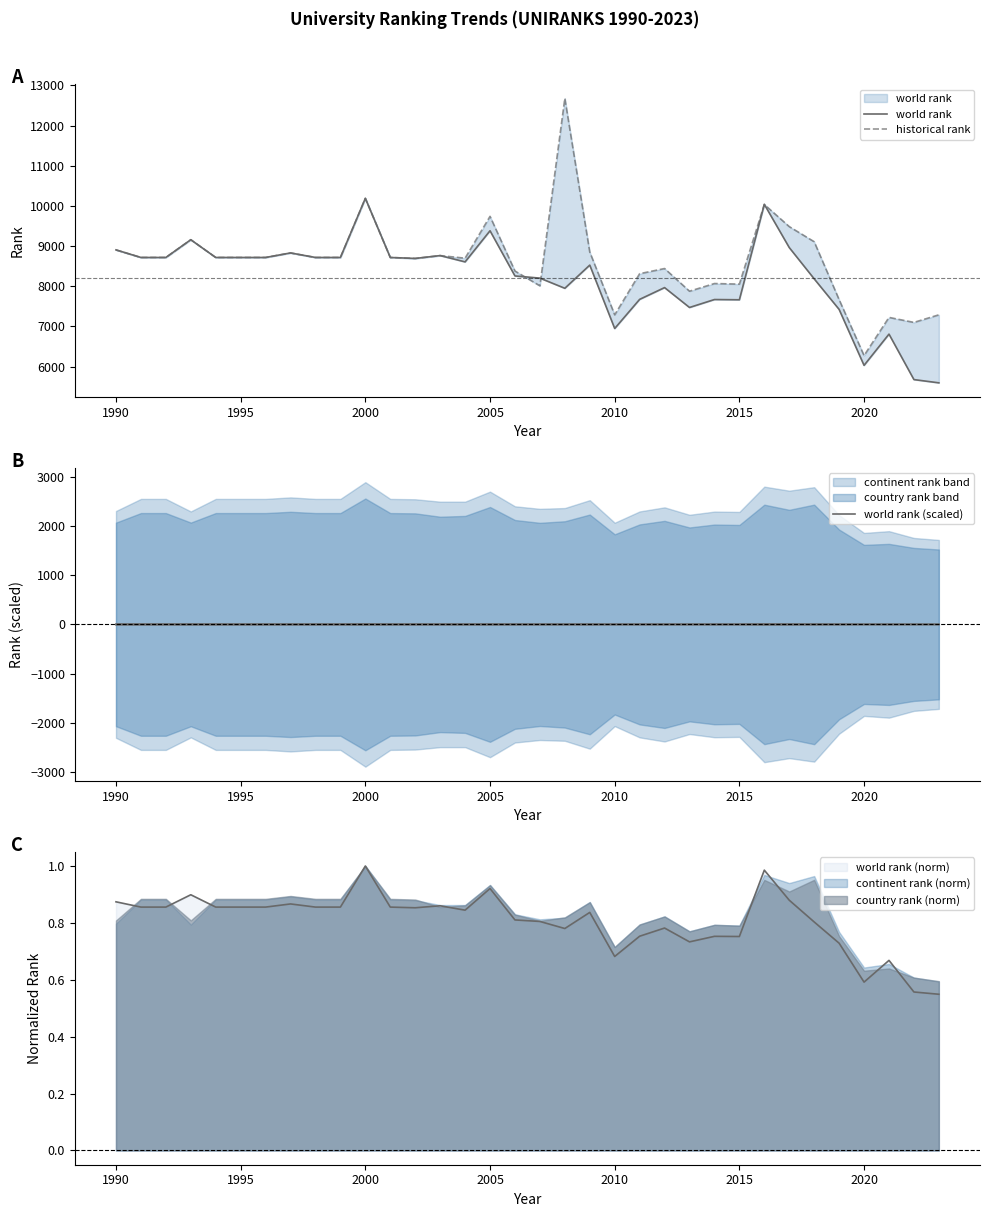

At how many categories does at least one series exceed 1563?

34